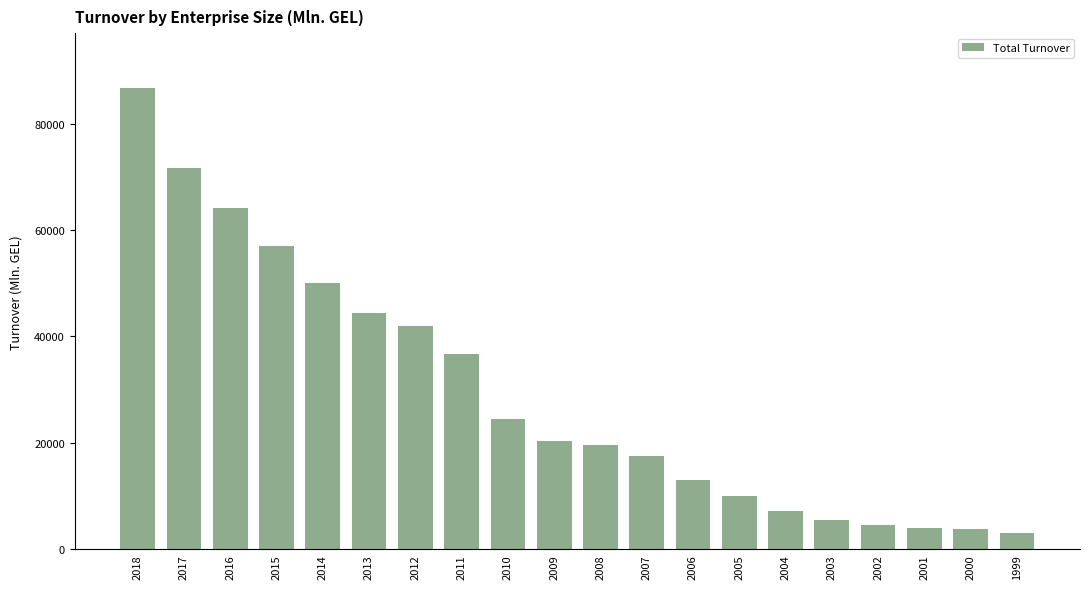

Is it true that the value at 2018 is 86625.1?

True